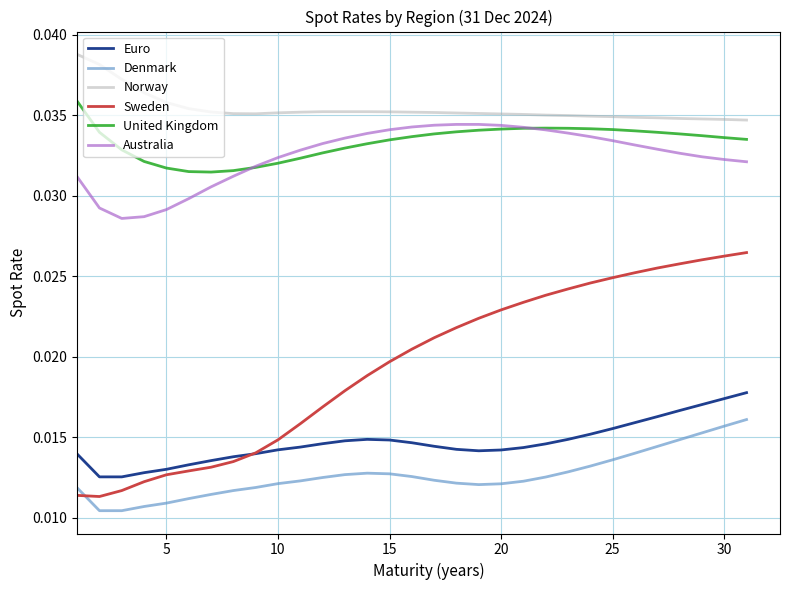

List the series in order of their peak value, lowest first.

Denmark, Euro, Sweden, Australia, United Kingdom, Norway